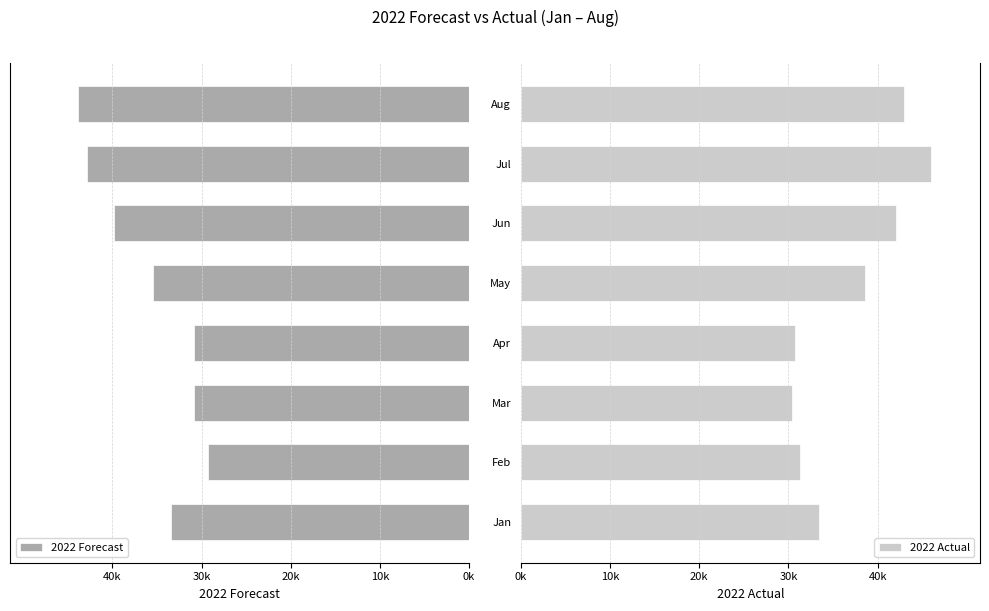

What is the difference between the maximum and second lowest values in the 2022 Actual series?

15181